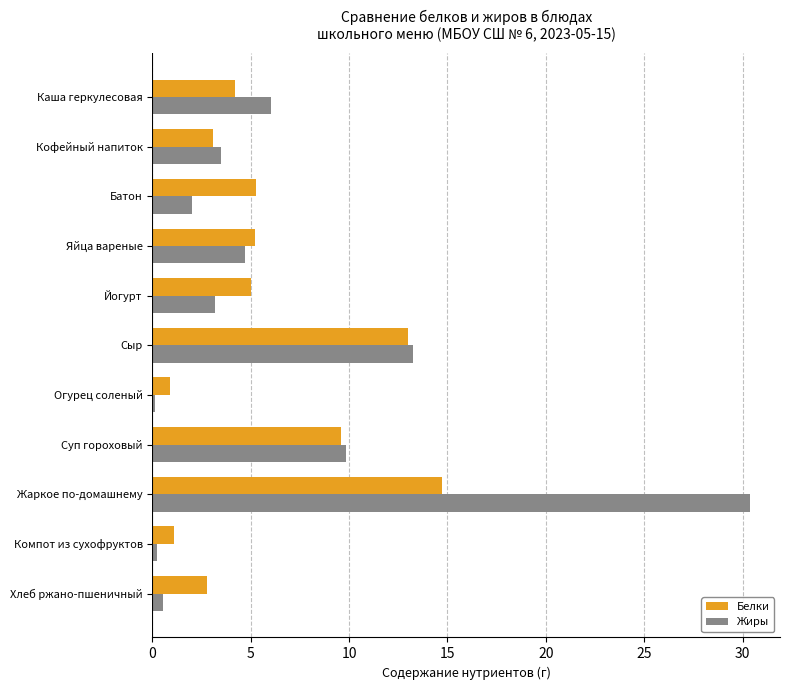

At which category is the sum across all series the highest?

Жаркое по-домашнему